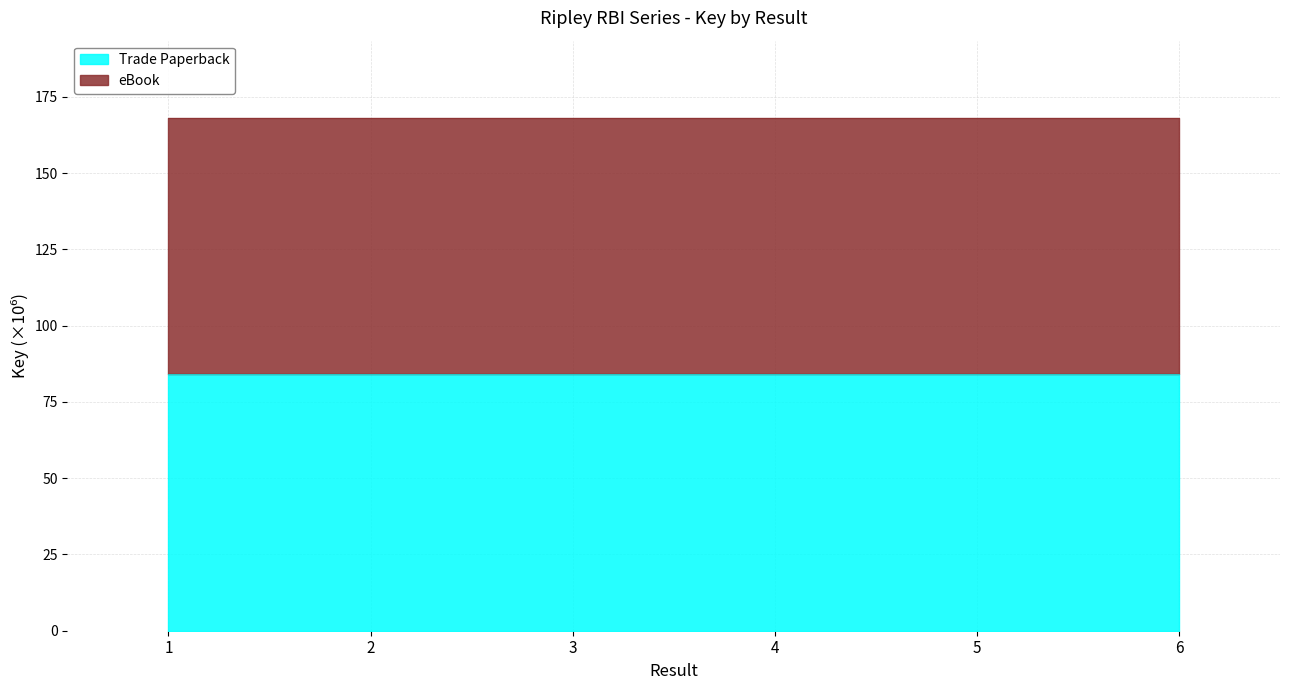

The Trade Paperback series shows 111.2 at 1. True or false?

False